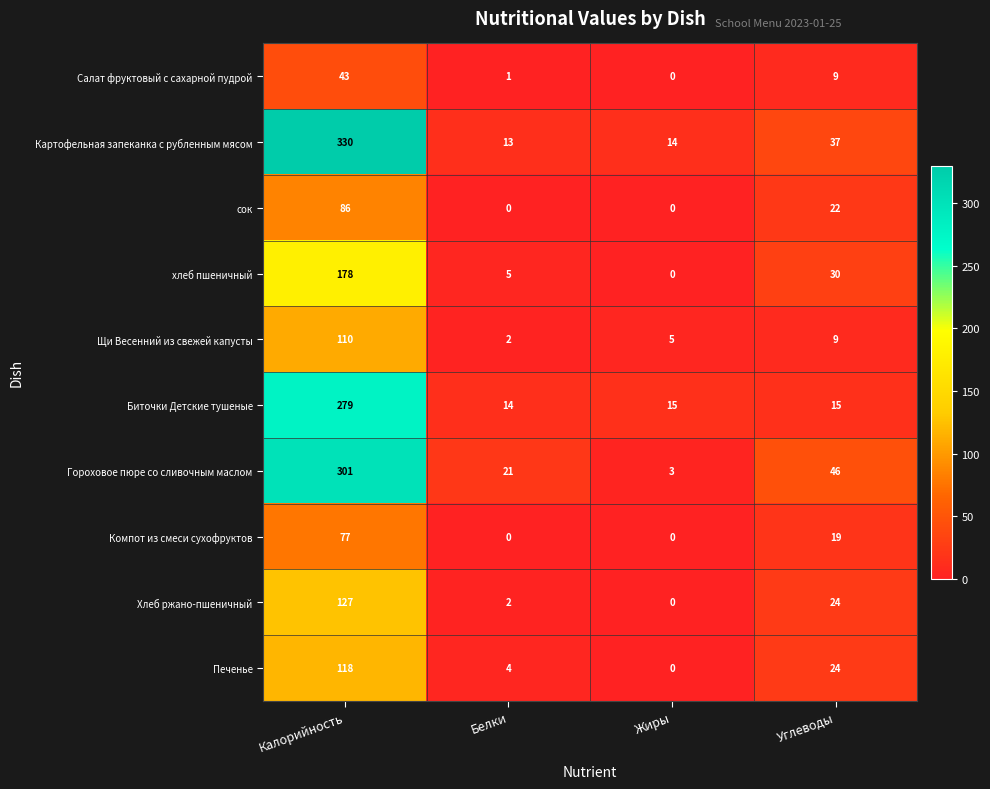

The value of Хлеб ржано-пшеничный at Калорийность is 127. True or false?

True